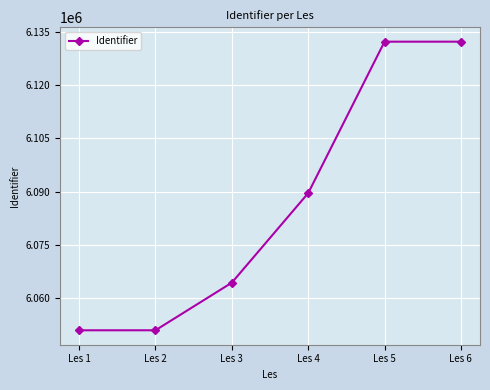

Count the number of categories in the chart.

6